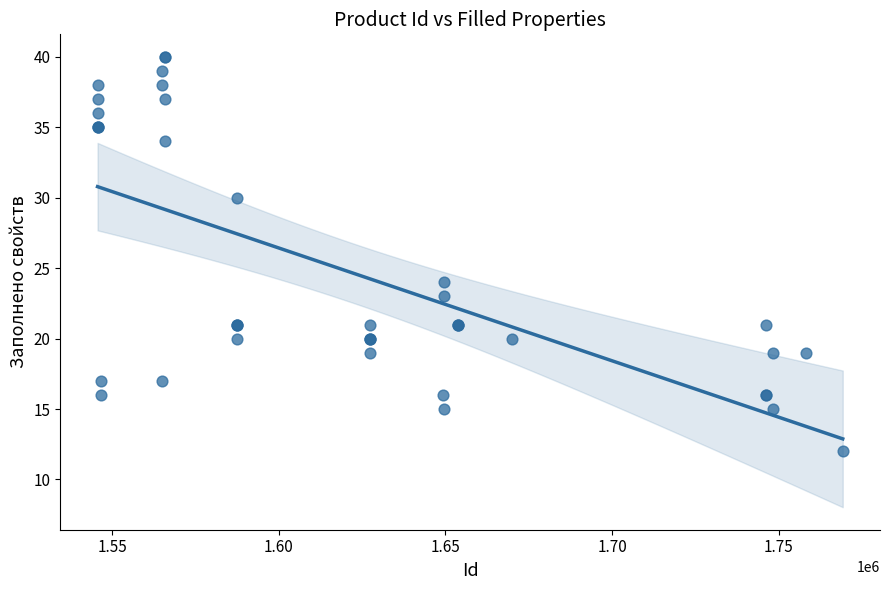

What Y value in the scatter plot is closest to 26?

24